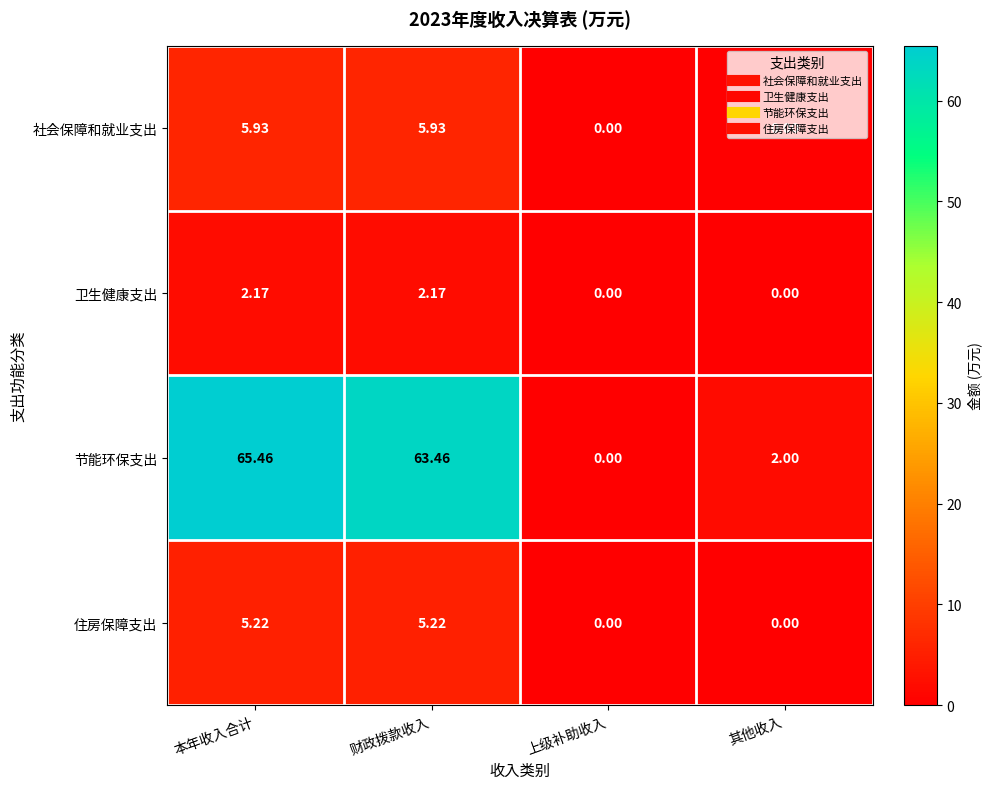

Which series changed the most between 上级补助收入 and 其他收入?

节能环保支出